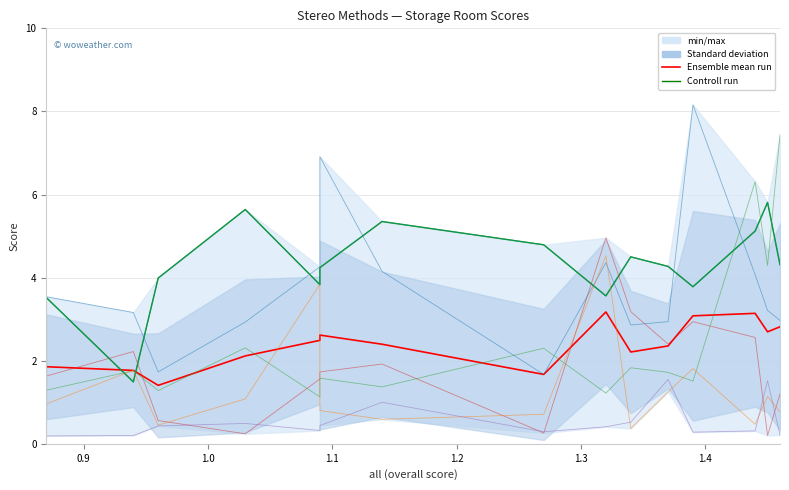

At how many categories does at least one series exceed 8?

1